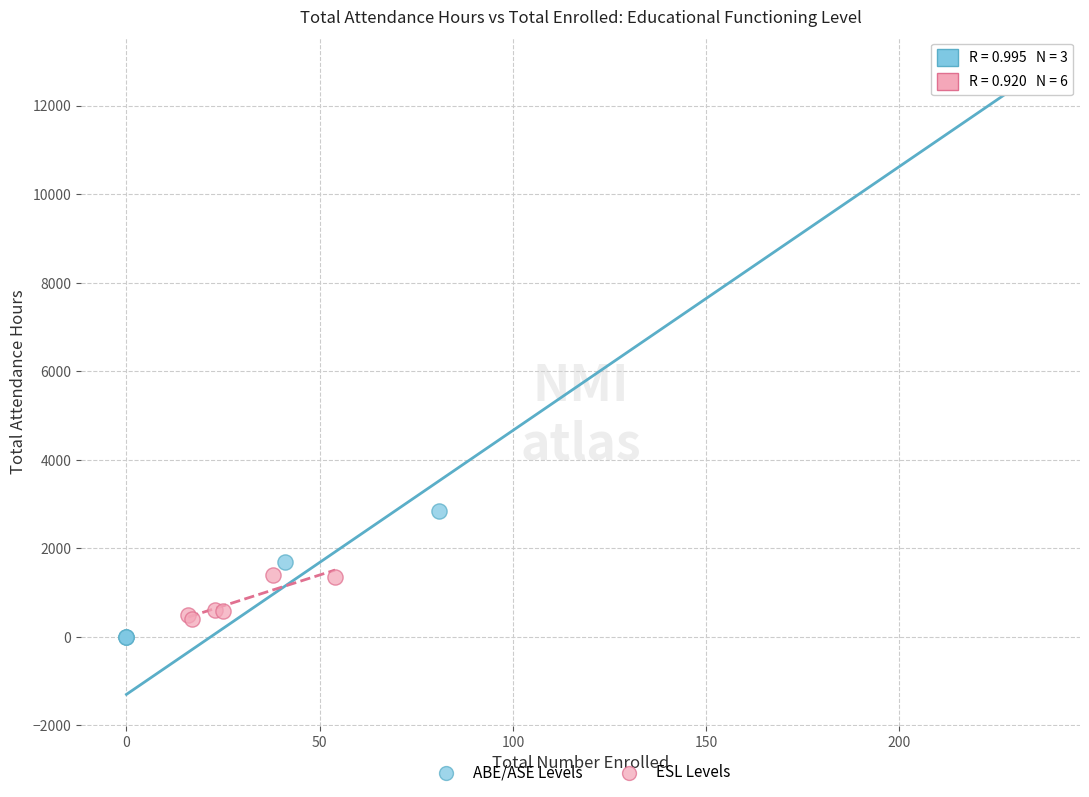

Which series contains the highest Y value?

ABE/ASE Levels